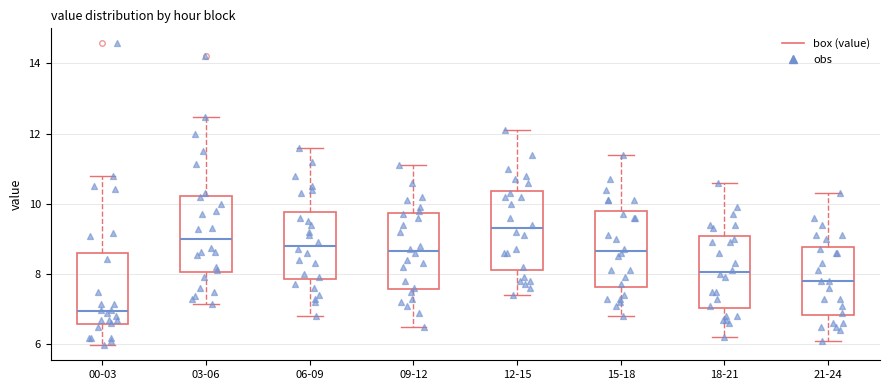

Reading left to right, transcribe this box plot: for each box, give where its median line is, the range the box spans, and where its two whiskers end, as read against the y-axis. The values are not printed on the chart, so give them approximately, as read against the axis.

00-03: median 7.0, box 6.6 to 8.6, whiskers 6.0 to 10.8
03-06: median 9.0, box 8.0 to 10.2, whiskers 7.2 to 12.4
06-09: median 8.8, box 7.8 to 9.8, whiskers 6.8 to 11.6
09-12: median 8.6, box 7.6 to 9.8, whiskers 6.6 to 11.2
12-15: median 9.4, box 8.2 to 10.4, whiskers 7.4 to 12.2
15-18: median 8.6, box 7.6 to 9.8, whiskers 6.8 to 11.4
18-21: median 8.0, box 7.0 to 9.0, whiskers 6.2 to 10.6
21-24: median 7.8, box 6.8 to 8.8, whiskers 6.2 to 10.4